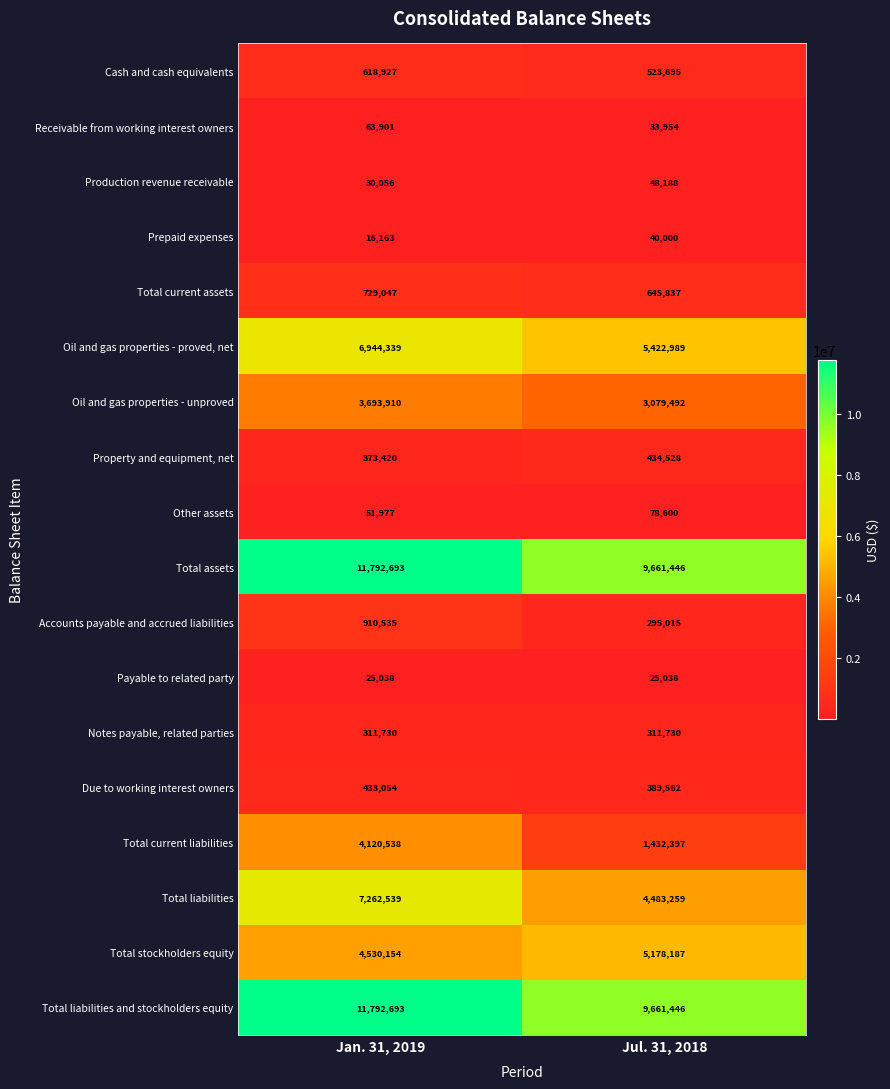

What is the spread (max minus min) of values at Jan. 31, 2019?

11776530